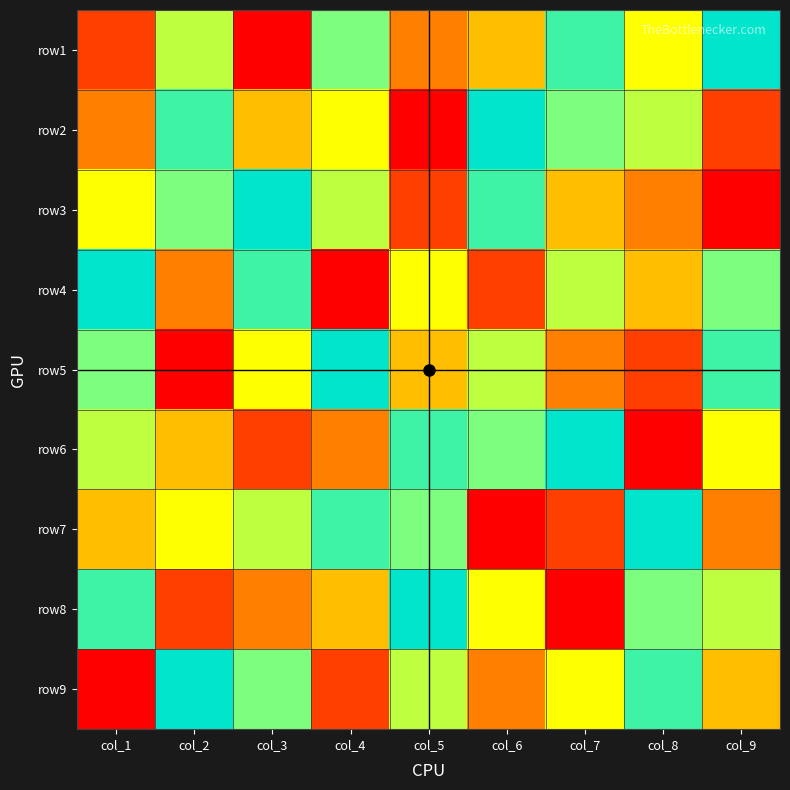

Reading left to right, transcribe all the data shown in this chart.

row1: col_1=2	col_2=6	col_3=1	col_4=7	col_5=3	col_6=4	col_7=8	col_8=5	col_9=9
row2: col_1=3	col_2=8	col_3=4	col_4=5	col_5=1	col_6=9	col_7=7	col_8=6	col_9=2
row3: col_1=5	col_2=7	col_3=9	col_4=6	col_5=2	col_6=8	col_7=4	col_8=3	col_9=1
row4: col_1=9	col_2=3	col_3=8	col_4=1	col_5=5	col_6=2	col_7=6	col_8=4	col_9=7
row5: col_1=7	col_2=1	col_3=5	col_4=9	col_5=4	col_6=6	col_7=3	col_8=2	col_9=8
row6: col_1=6	col_2=4	col_3=2	col_4=3	col_5=8	col_6=7	col_7=9	col_8=1	col_9=5
row7: col_1=4	col_2=5	col_3=6	col_4=8	col_5=7	col_6=1	col_7=2	col_8=9	col_9=3
row8: col_1=8	col_2=2	col_3=3	col_4=4	col_5=9	col_6=5	col_7=1	col_8=7	col_9=6
row9: col_1=1	col_2=9	col_3=7	col_4=2	col_5=6	col_6=3	col_7=5	col_8=8	col_9=4